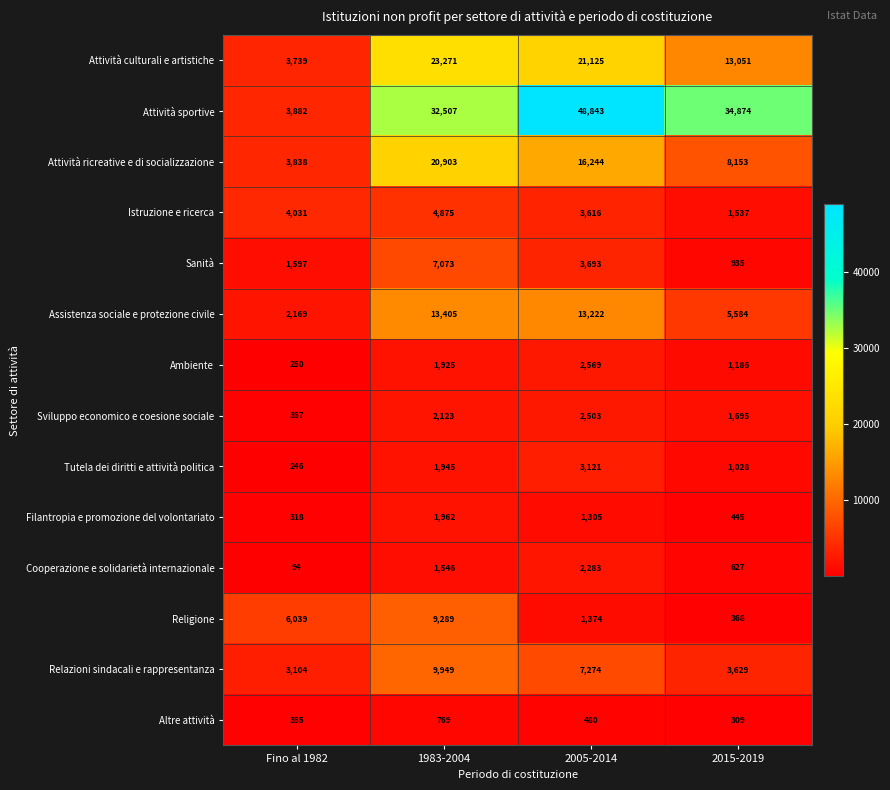

Count the Sanità values in the range 1597 to 7073.

3